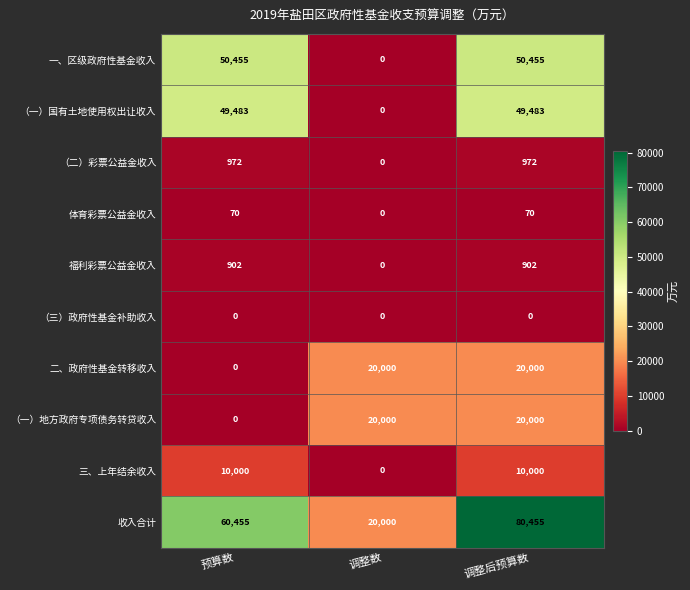

Is it true that 一、区级政府性基金收入 equals 70747 at 调整后预算数?

False